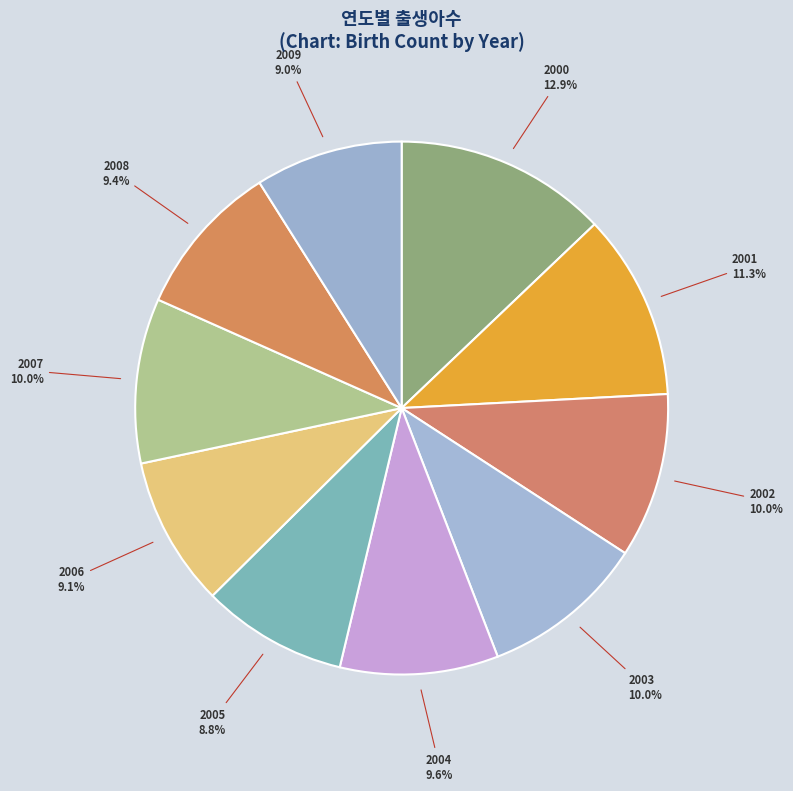

What is the largest slice in the pie chart?

2000